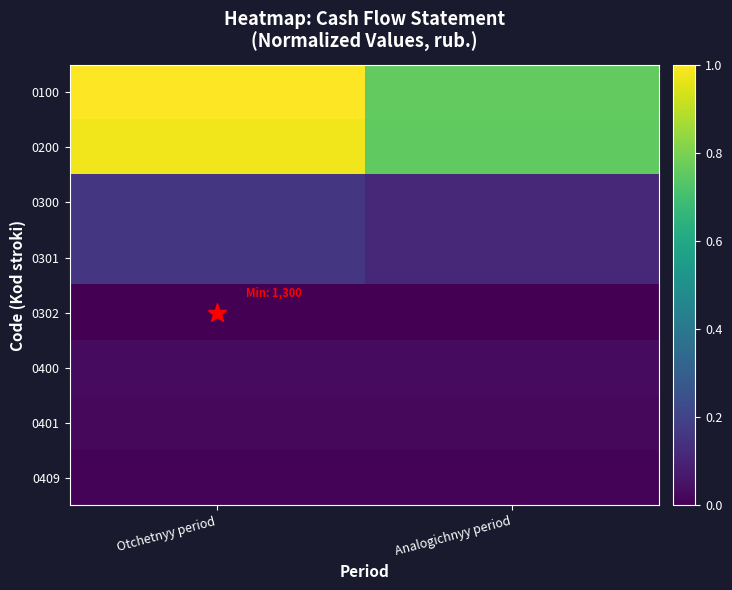

Count the number of data series in this chart.

8